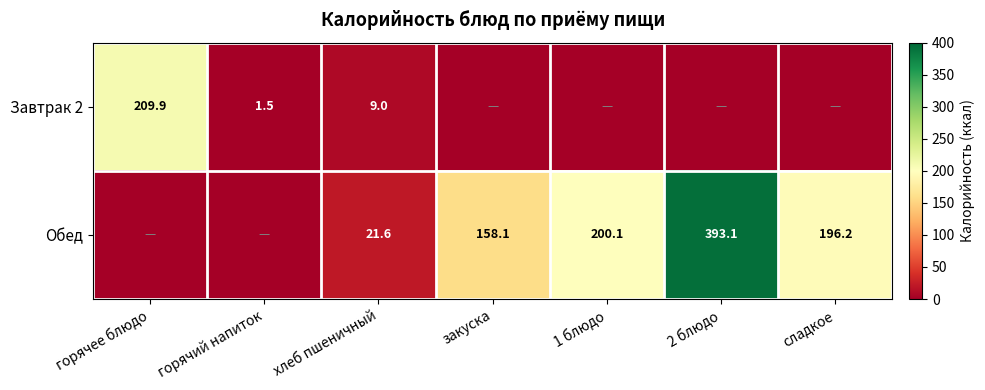

True or false: Завтрак 2 has a value of 82.4 at горячее блюдо.

False